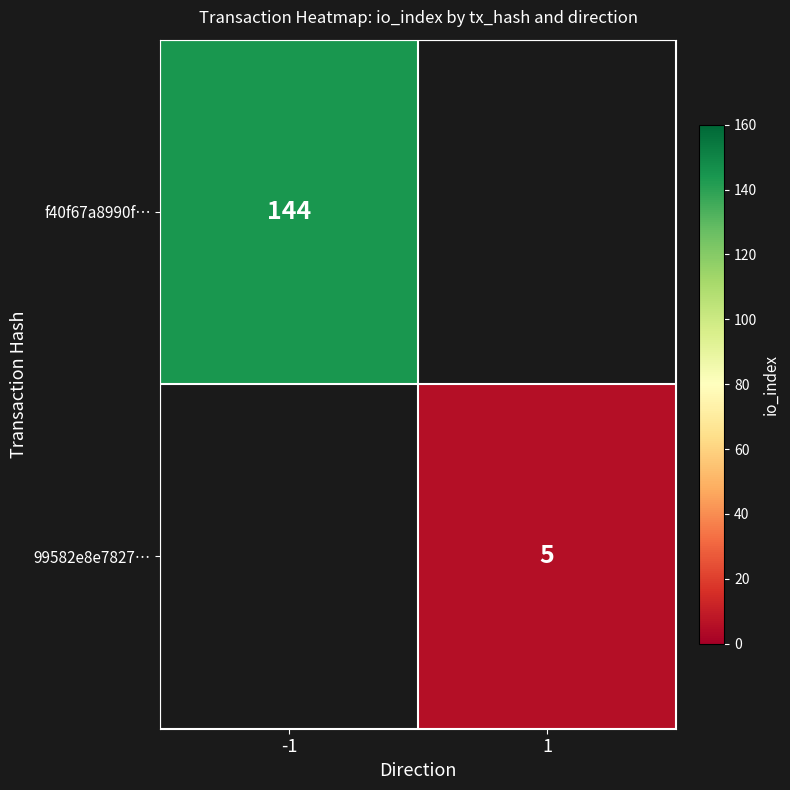

What is the smallest value displayed?

5.0